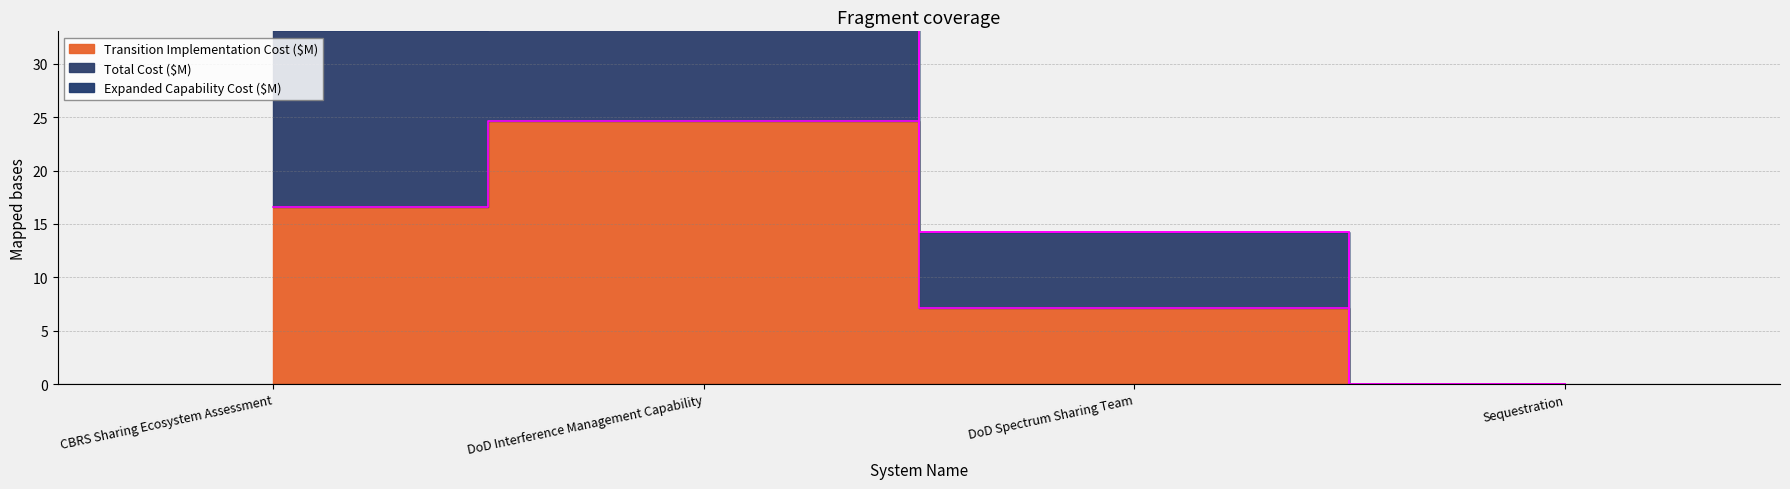

What is the sum of the Transition Implementation Cost ($M) values at CBRS Sharing Ecosystem Assessment and DoD Interference Management Capability?

41.2